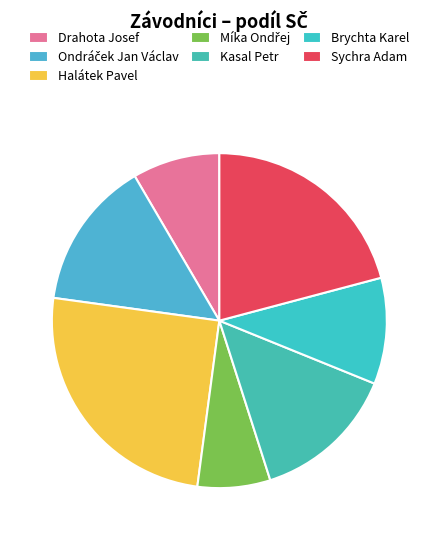

How many slices are in this pie chart?

7